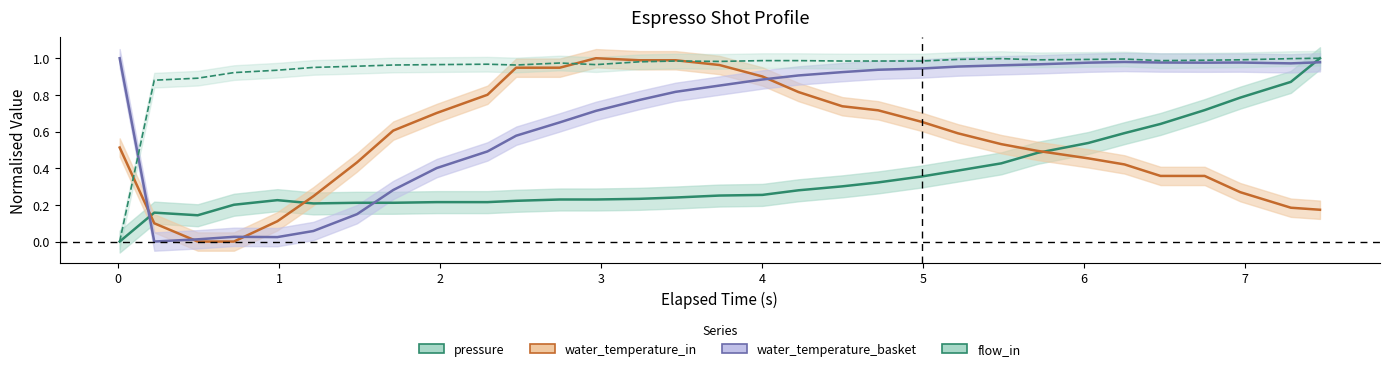

After their last crossing, which series has the higher values: pressure or water_temperature_basket?

pressure